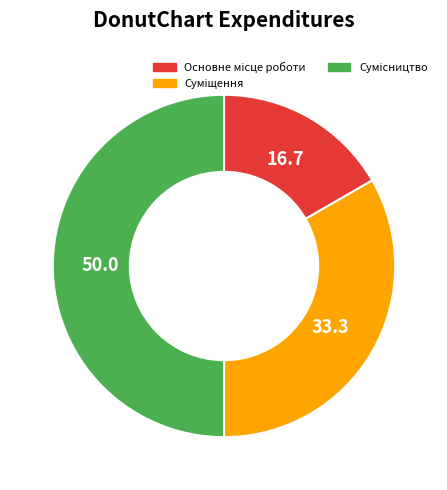

How many segments does this pie chart have?

3